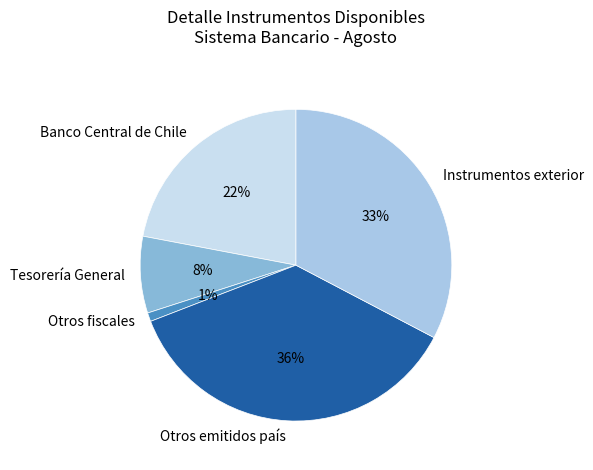

To the nearest percent, what is the combined percentage of Banco Central de Chile and Otros emitidos país?

58%